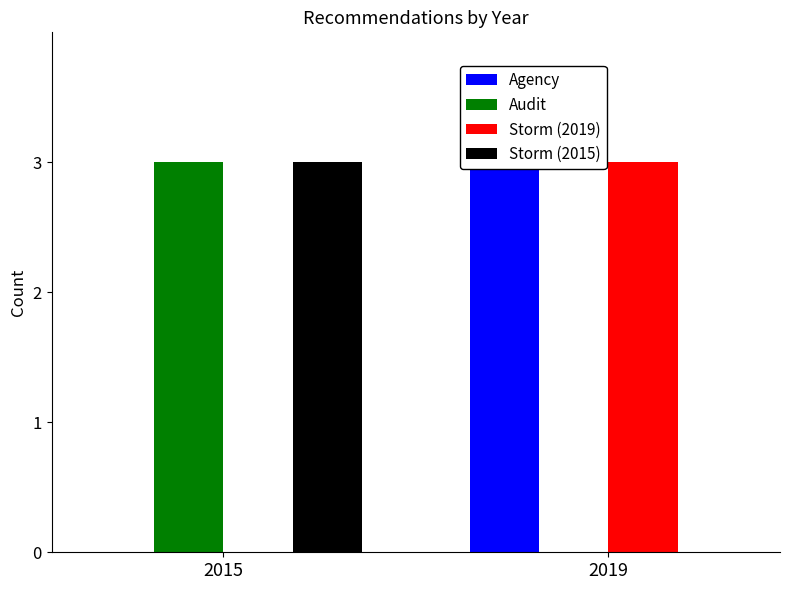

Which has a higher value, 2019 or 2015?

2019